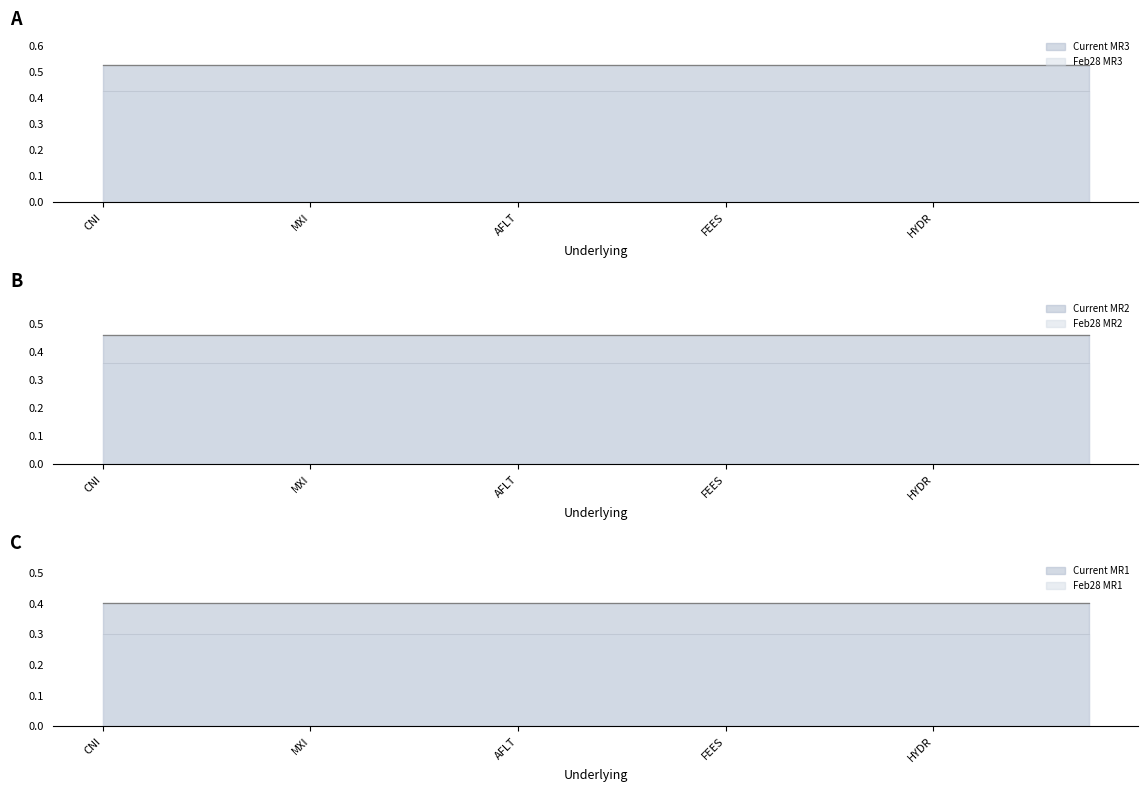

True or false: Feb28 MR3 and Current MR3 cross at least once.

False